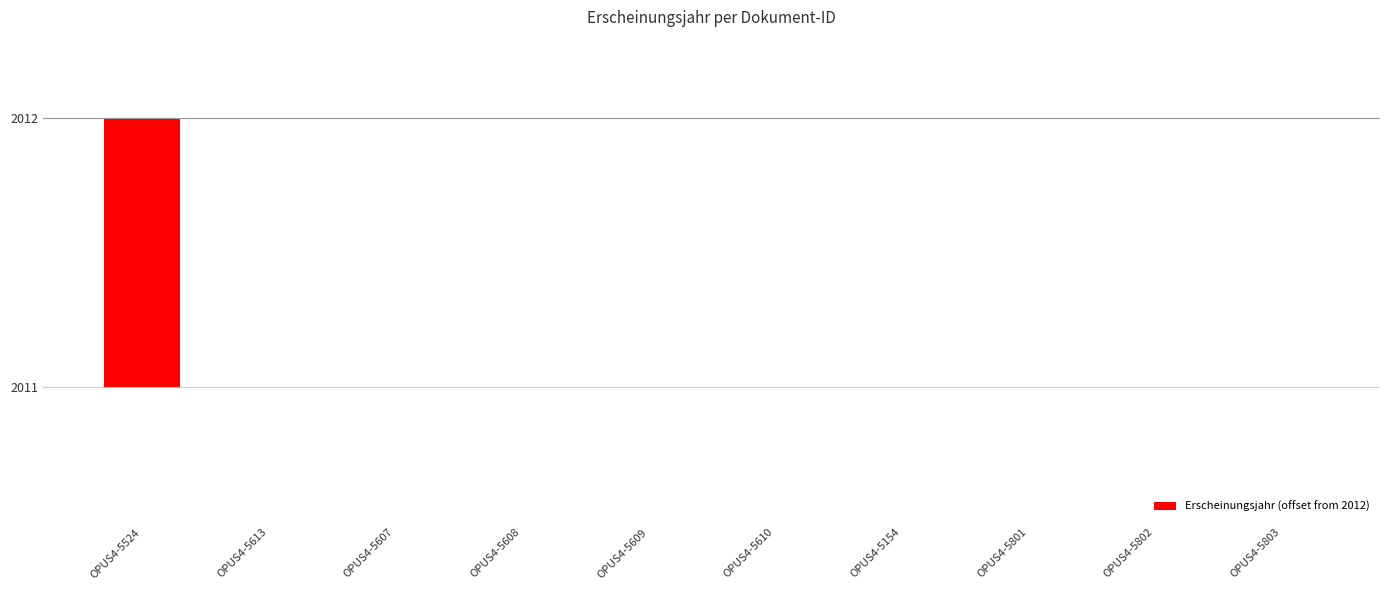

Which has a higher value, OPUS4-5801 or OPUS4-5609?

OPUS4-5801